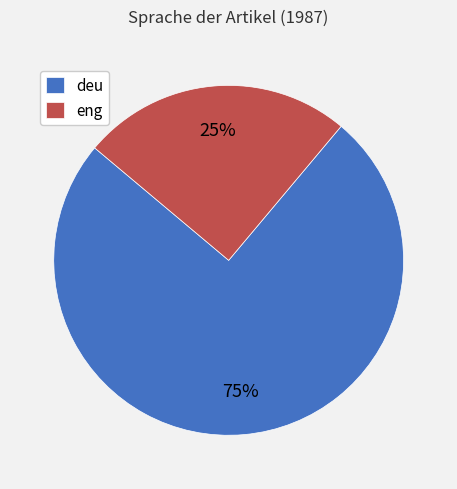

True or false: eng accounts for 25% of the total.

True